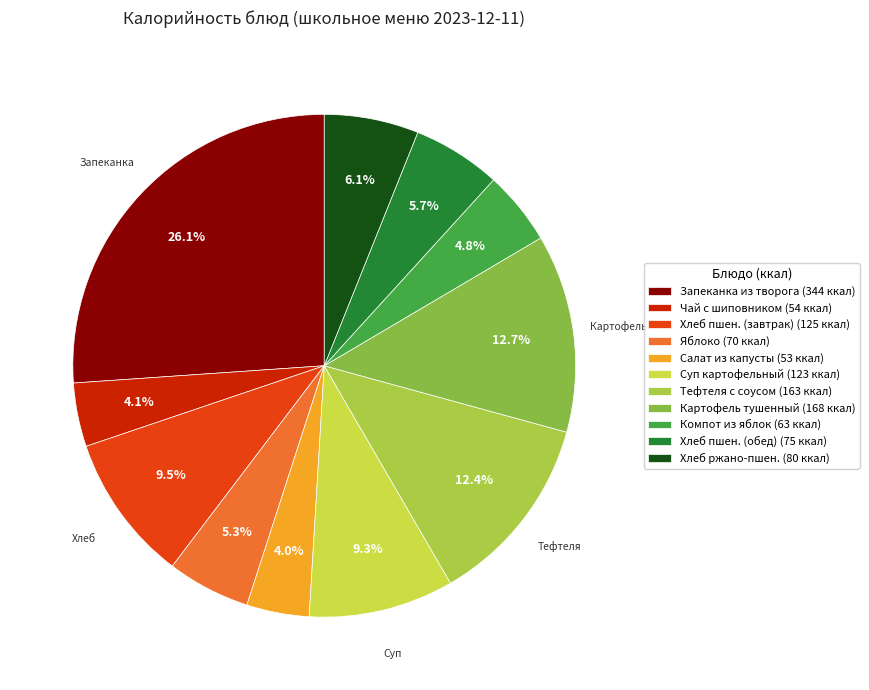

To the nearest percent, what is the difference between the largest and smallest slice percentages?

22%